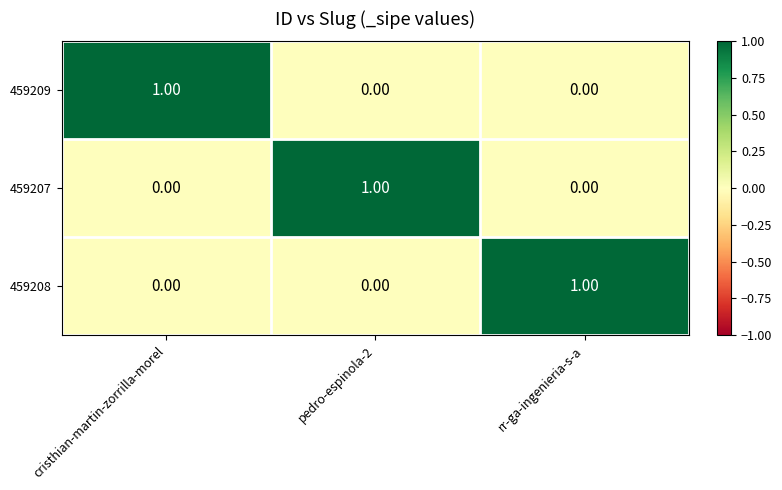

At how many categories does at least one series exceed 0?

3